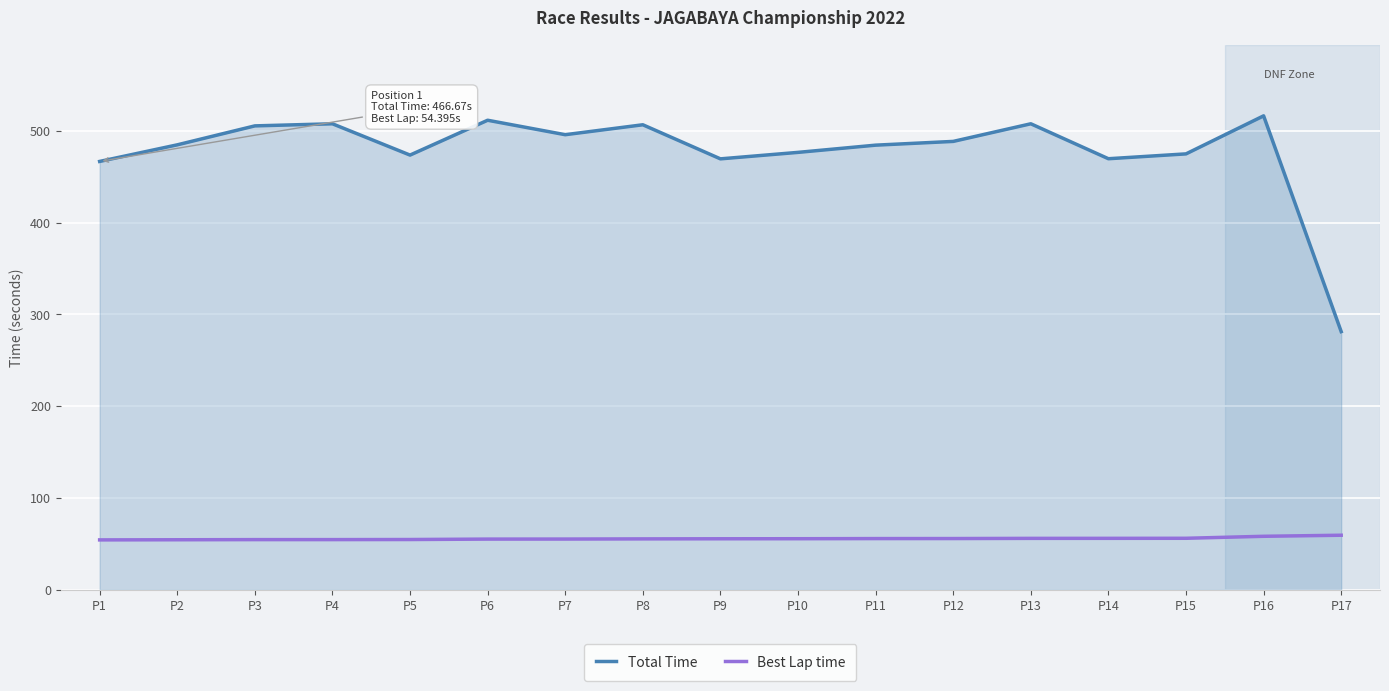

Read the Best Lap time value at P4.

54.7